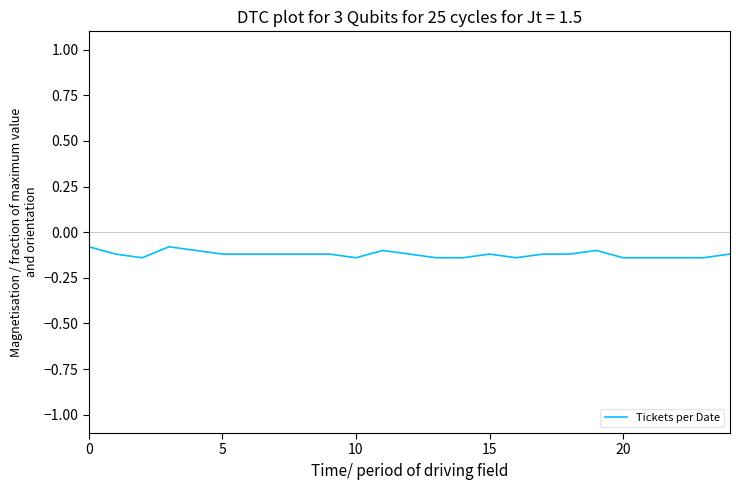

What is the label of the 14th point from the right?

11